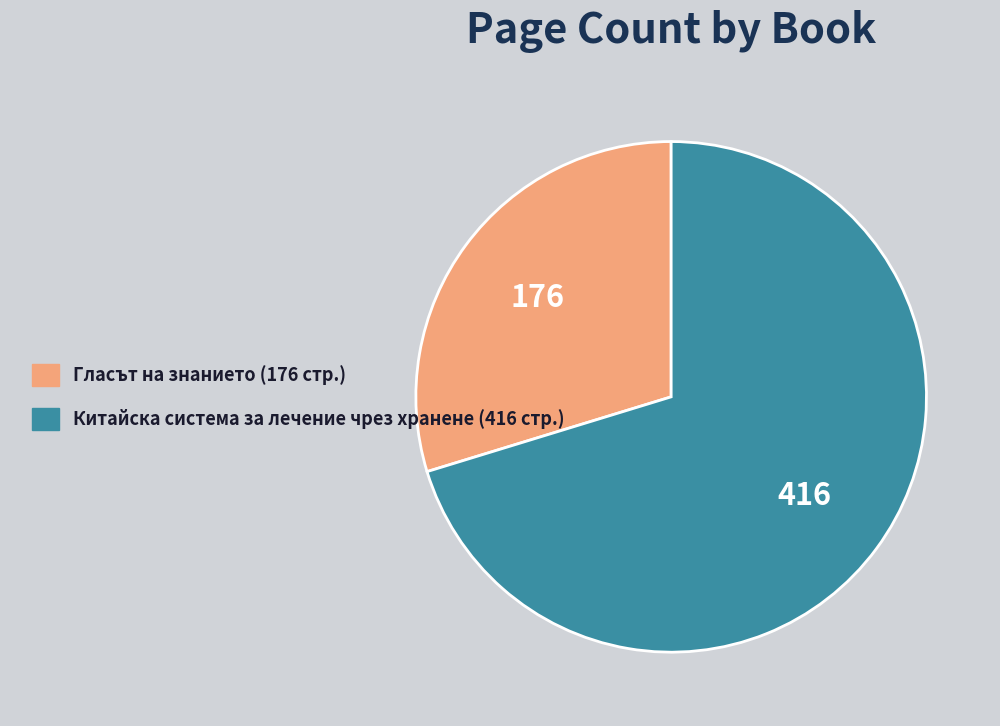

Is there a majority slice in this chart?

Yes